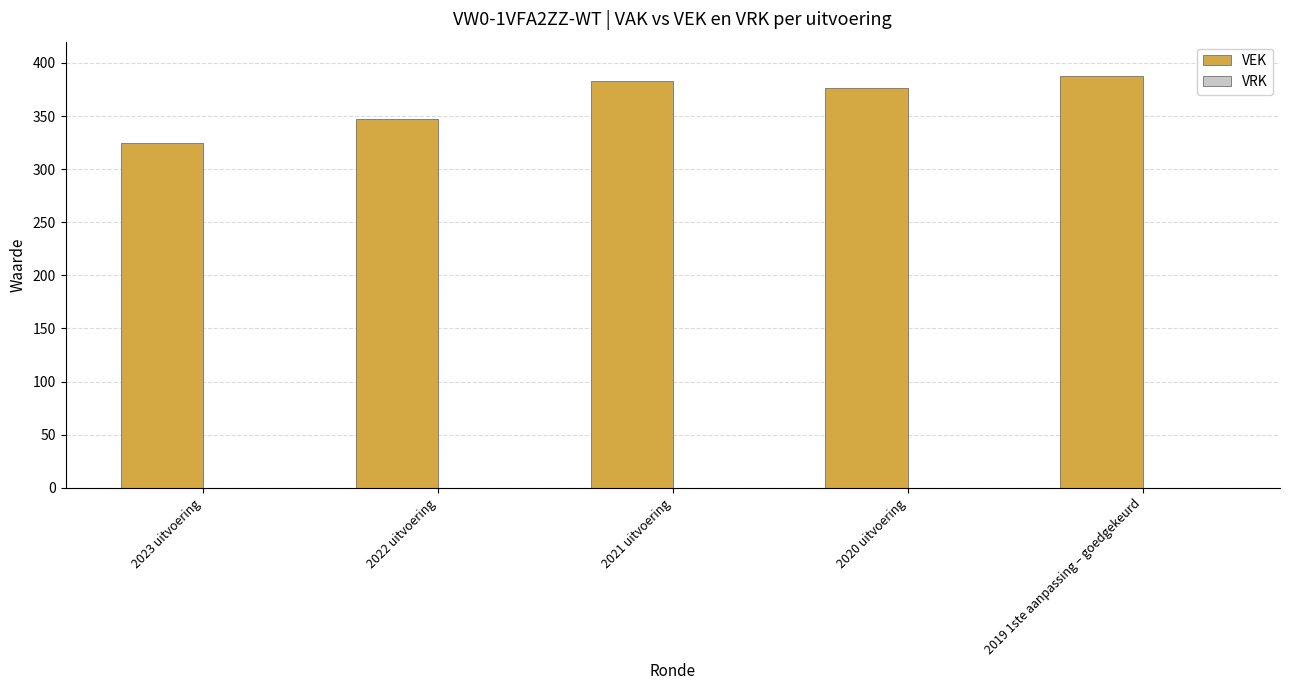

What is the average value?

364